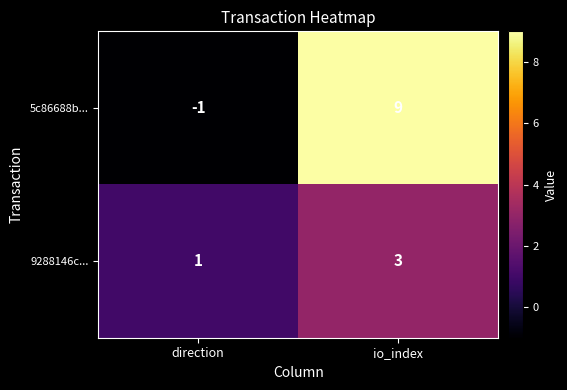

Reading left to right, list all the values displayed in this chart.

5c86688b...: direction=-1	io_index=9
9288146c...: direction=1	io_index=3